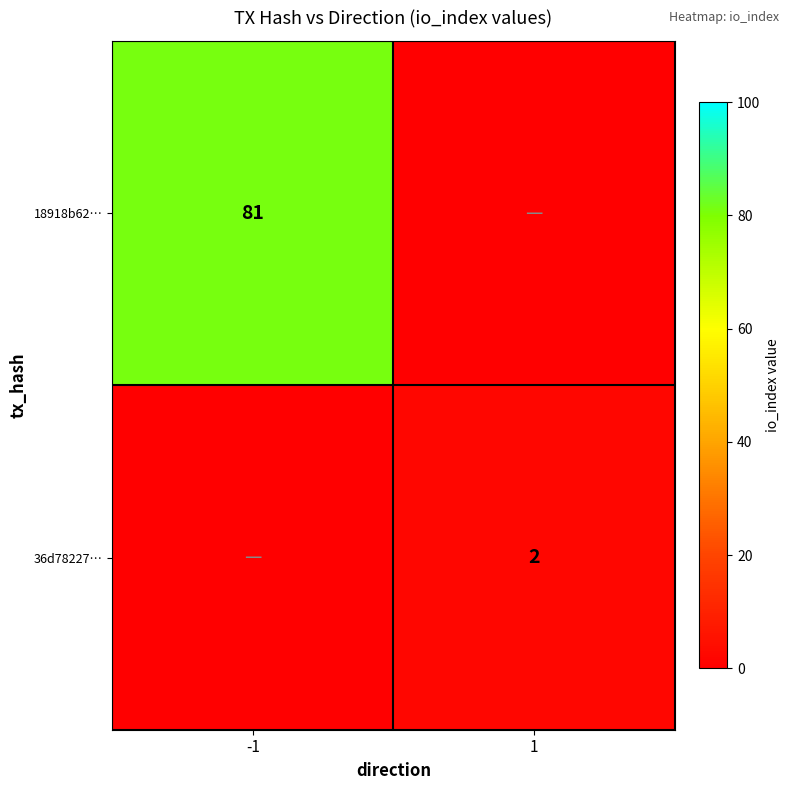

The 18918b62… series shows 81 at -1. True or false?

True